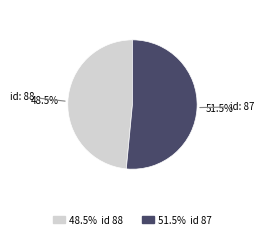

Is there any slice that represents more than half of the pie?

Yes